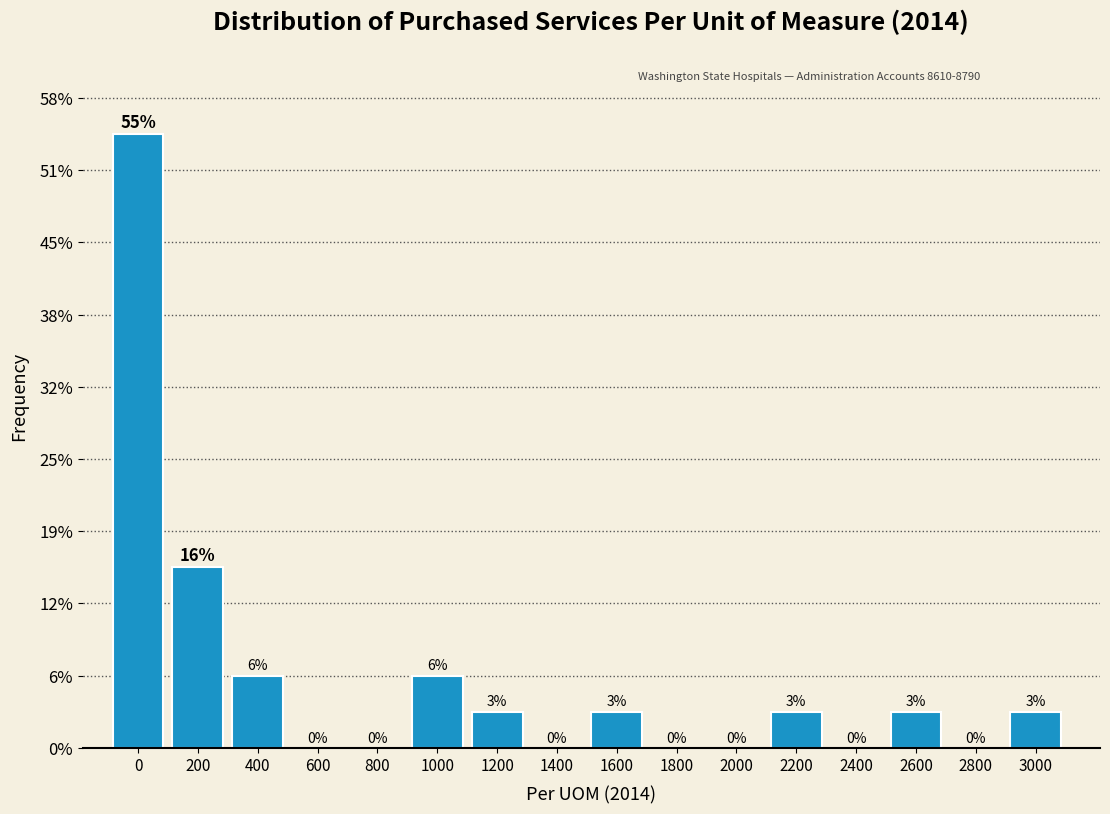

Are the bars horizontal?

No